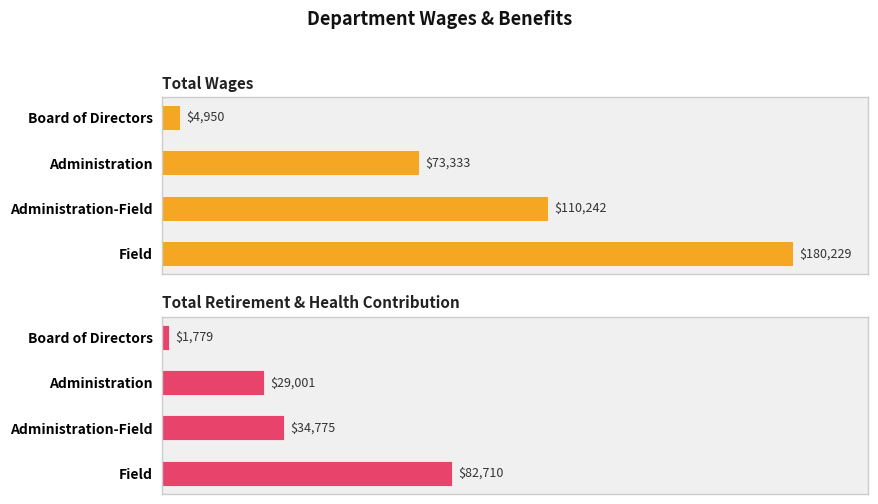

How many groups of bars are there?

4